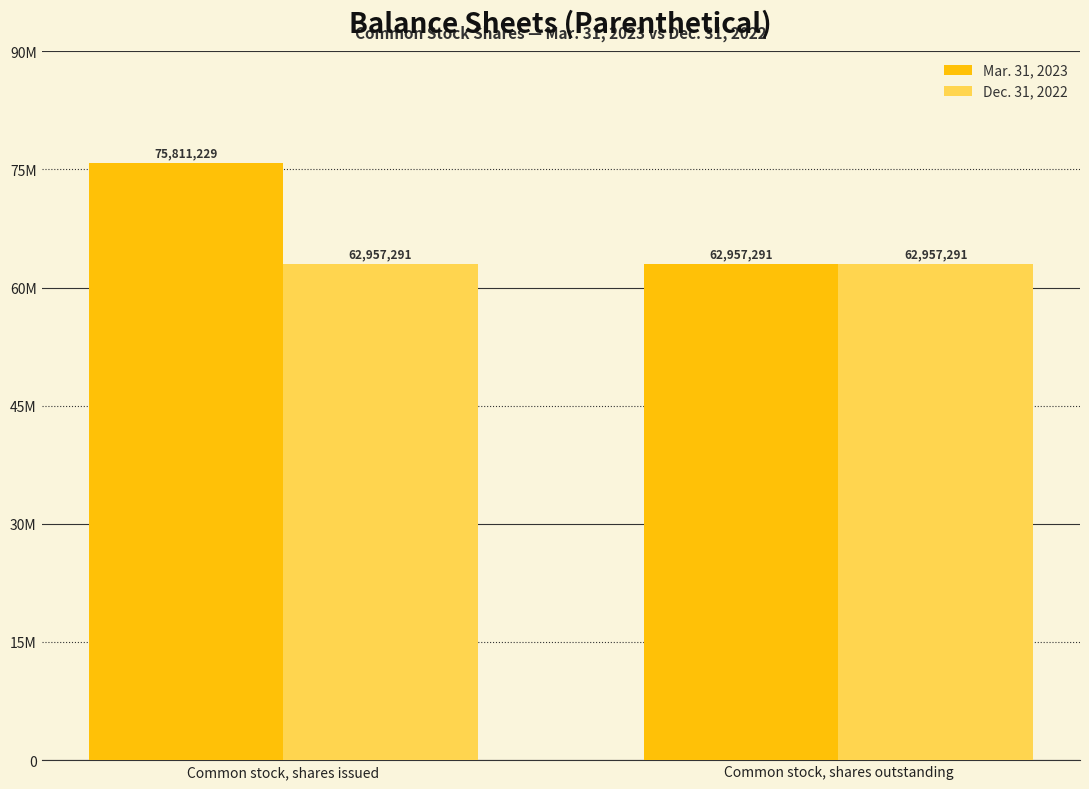

Are the bars horizontal?

No